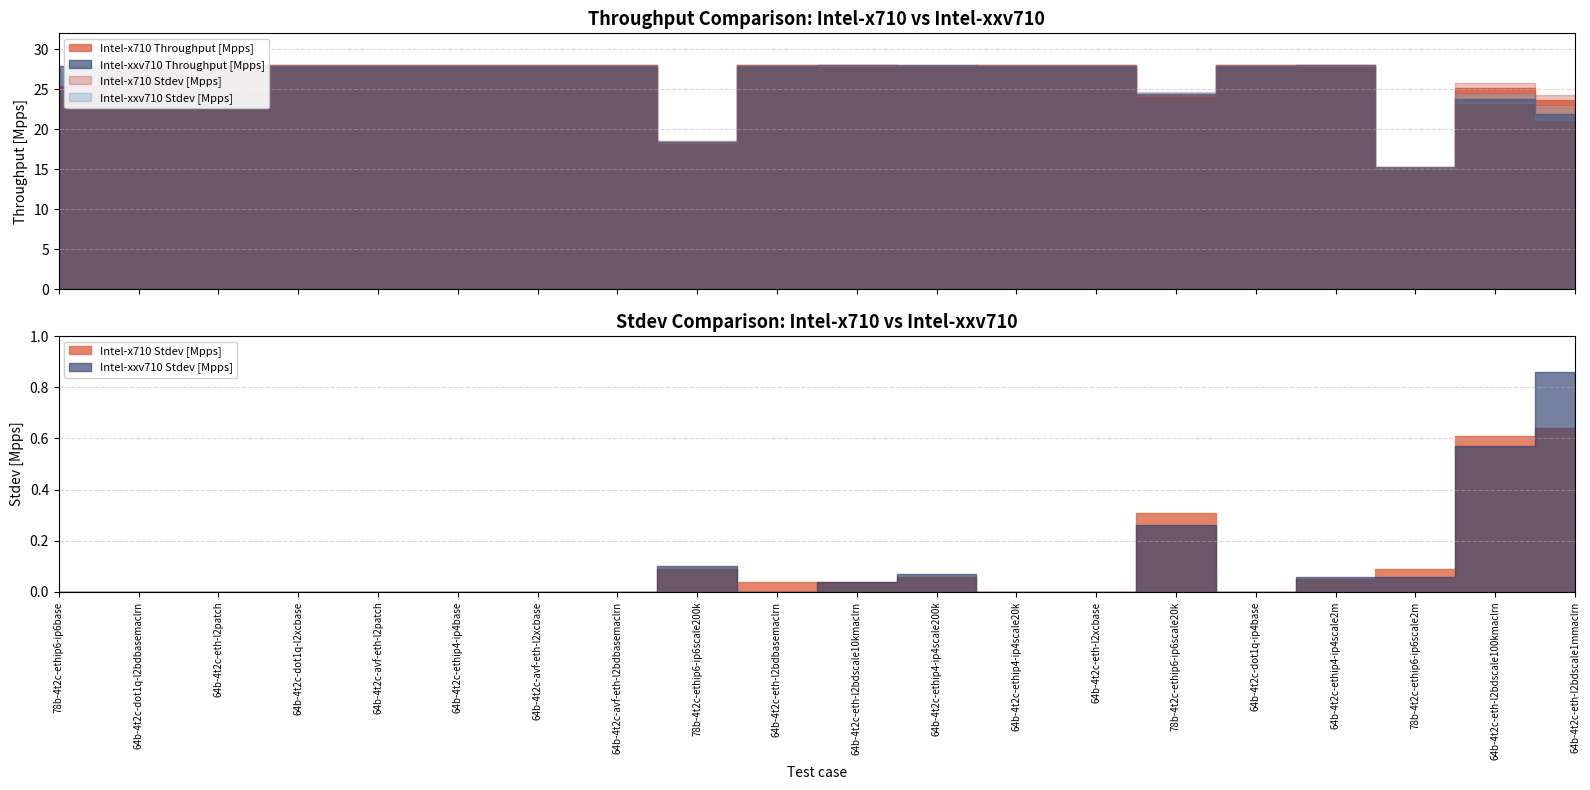

Is the value of Intel-xxv710 Throughput [Mpps] at 64b-4t2c-avf-eth-l2xcbase greater than the value of Intel-xxv710 Stdev [Mpps] at 78b-4t2c-ethip6-ip6scale20k?

Yes